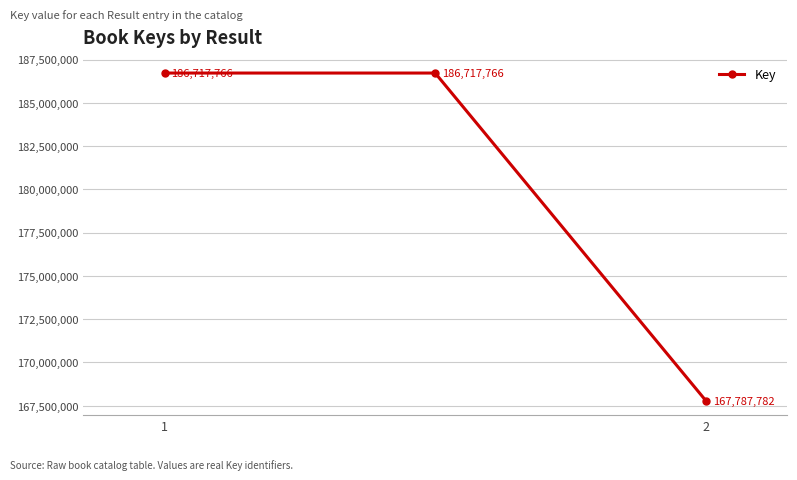

How many values are between 167787782 and 186717766?

3